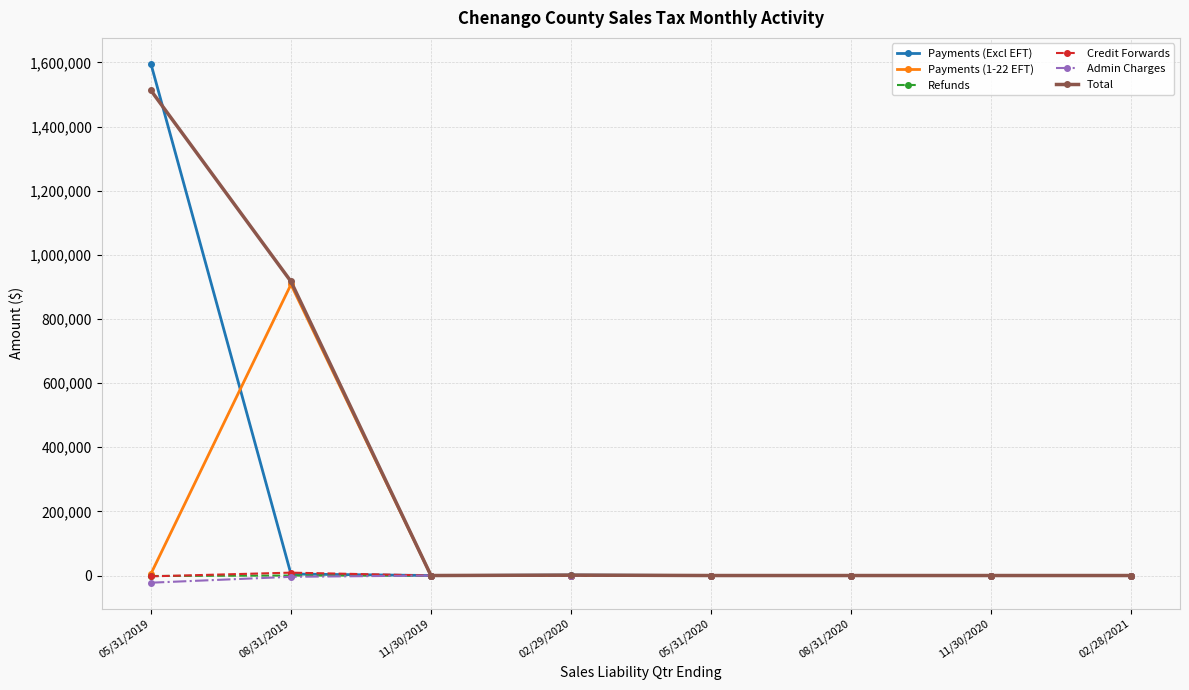

Which series has the largest total across all categories?

Total